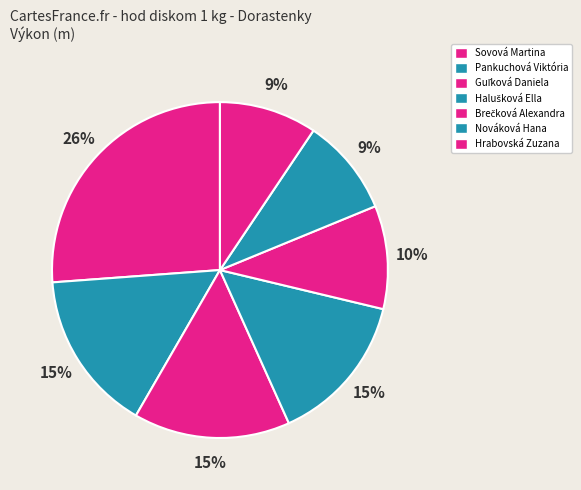

Is it true that Guľková Daniela is 15% of the pie?

True